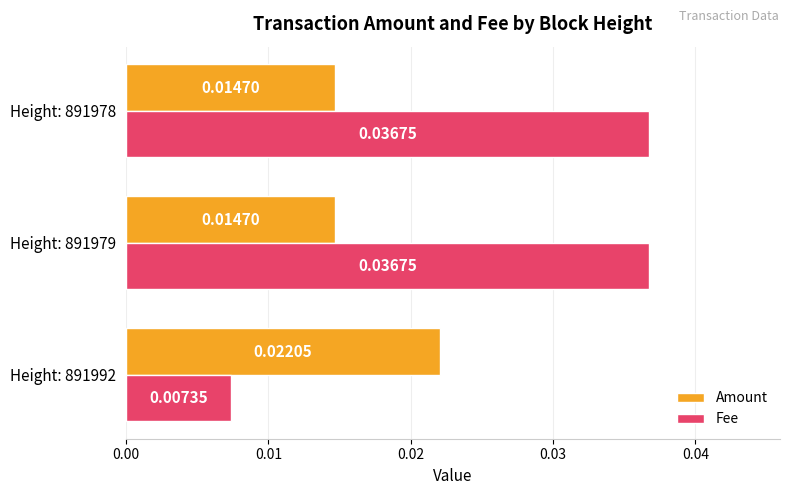

Which series has the largest total across all categories?

Fee